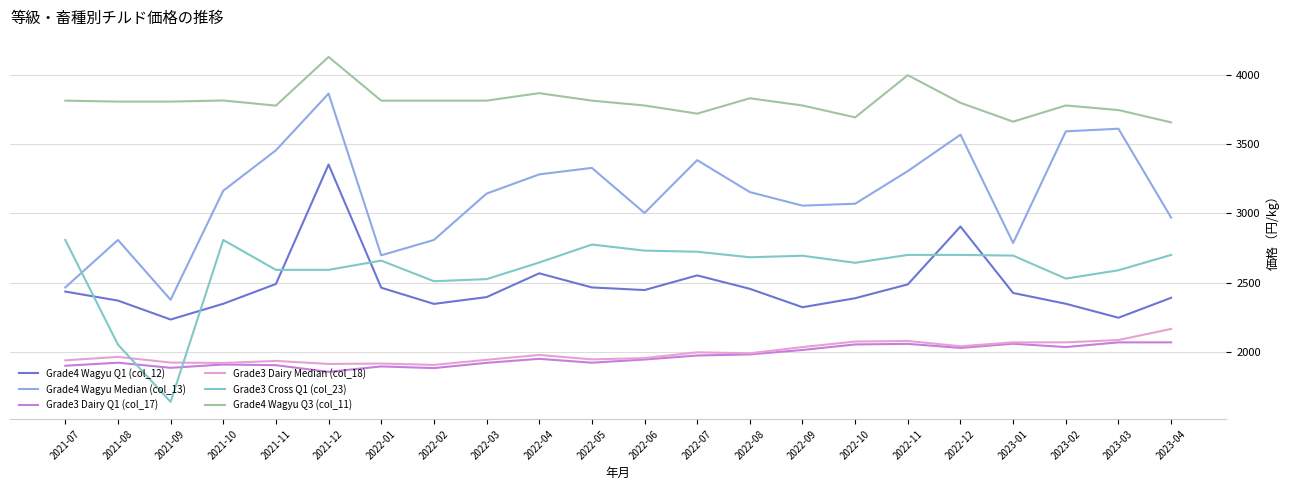

What is the difference between the second highest and minimum values in the Grade4 Wagyu Q1 (col_12) series?

672